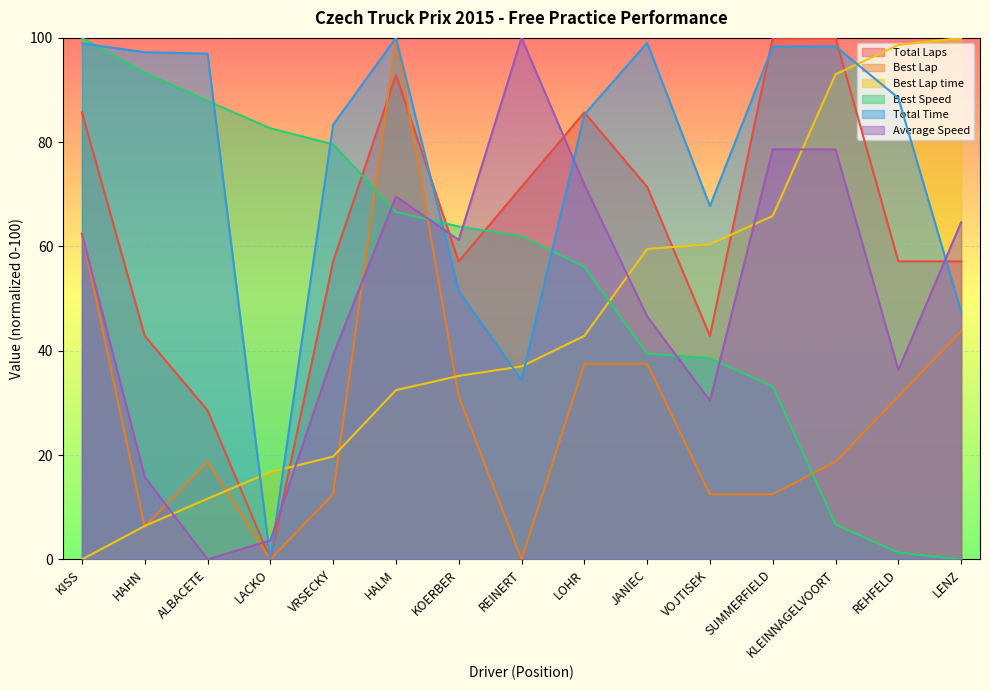

Is it true that Best Speed equals 33.9 at ALBACETE?

False